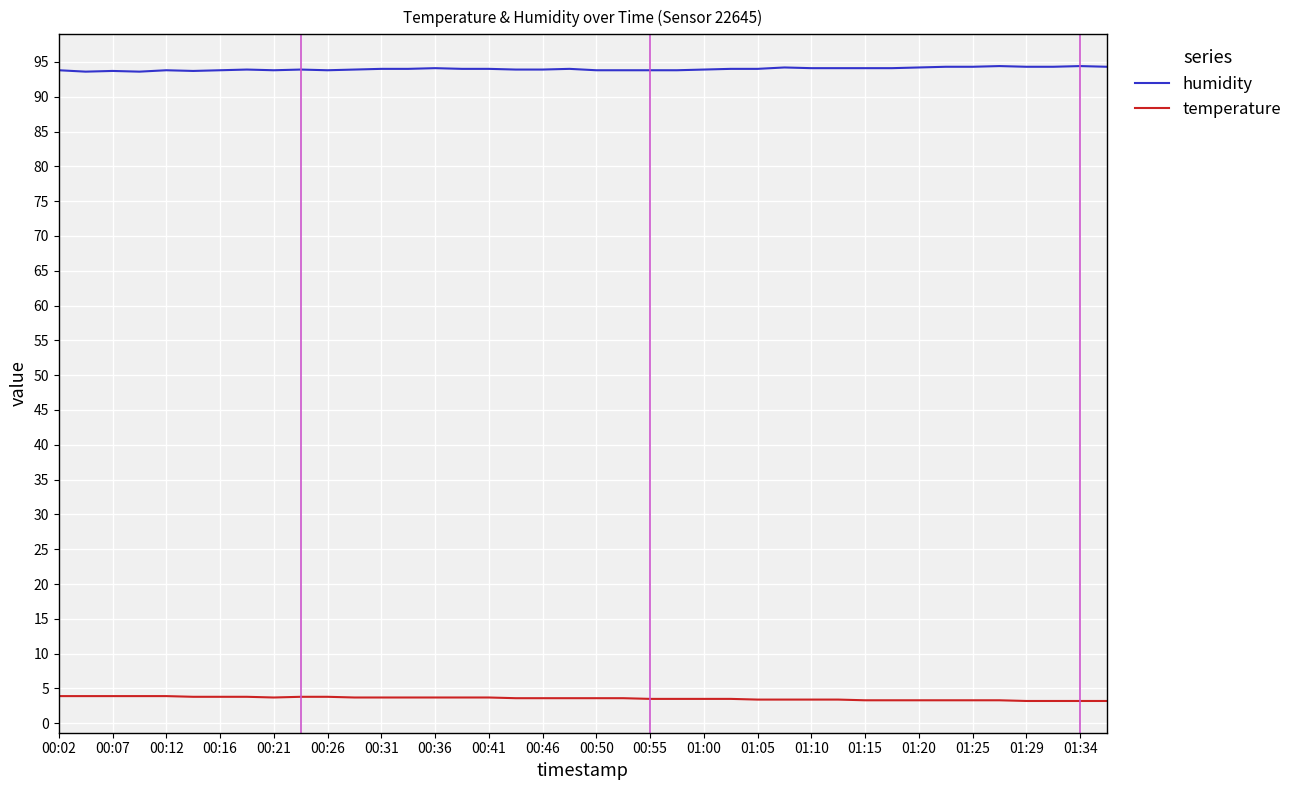

How many series are shown in this chart?

2